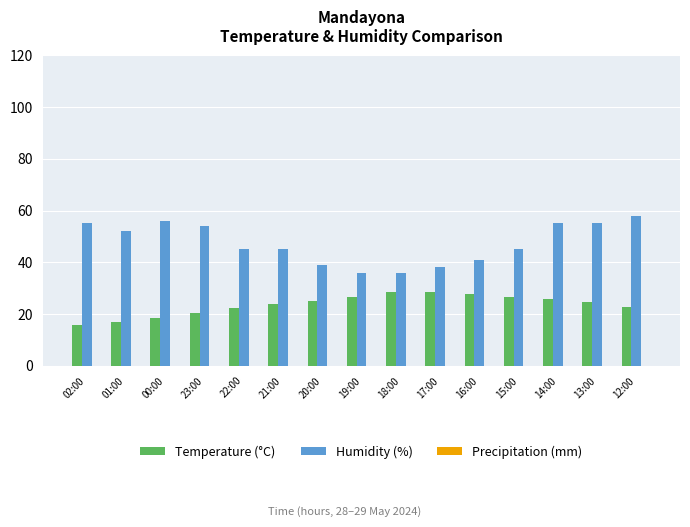

What is the lowest value of the Humidity (%) series?

36.0